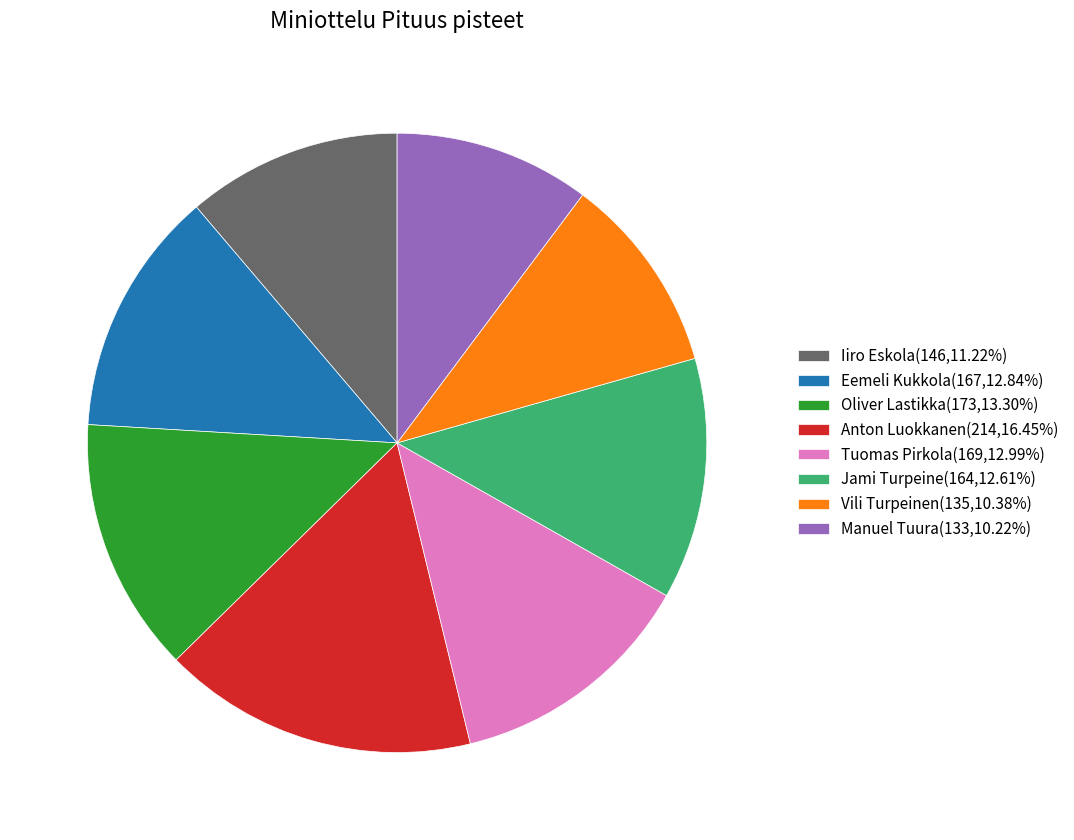

Count the number of slices in the pie.

8